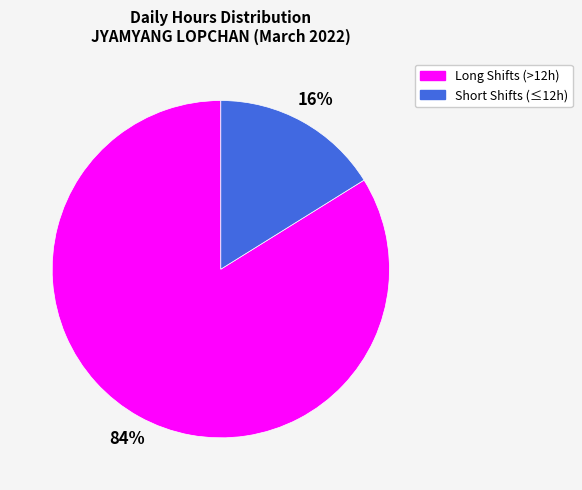

Do Short Shifts (≤12h) and Long Shifts (>12h) together represent more than half of the pie?

Yes